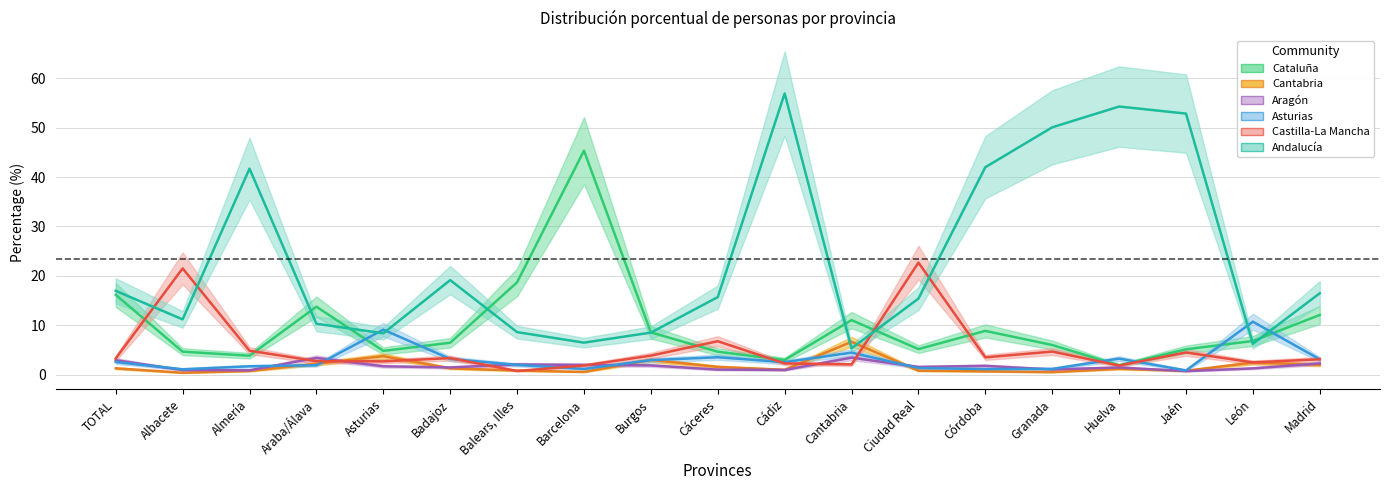

Which category has the highest value across all series?

Cádiz